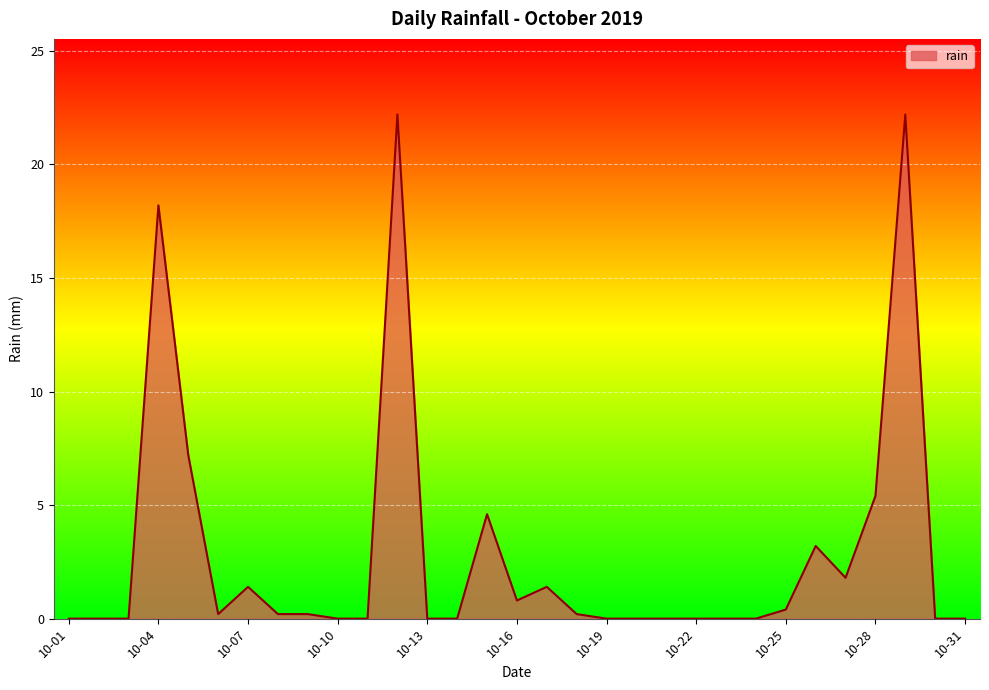

What is the greatest value displayed?

22.2